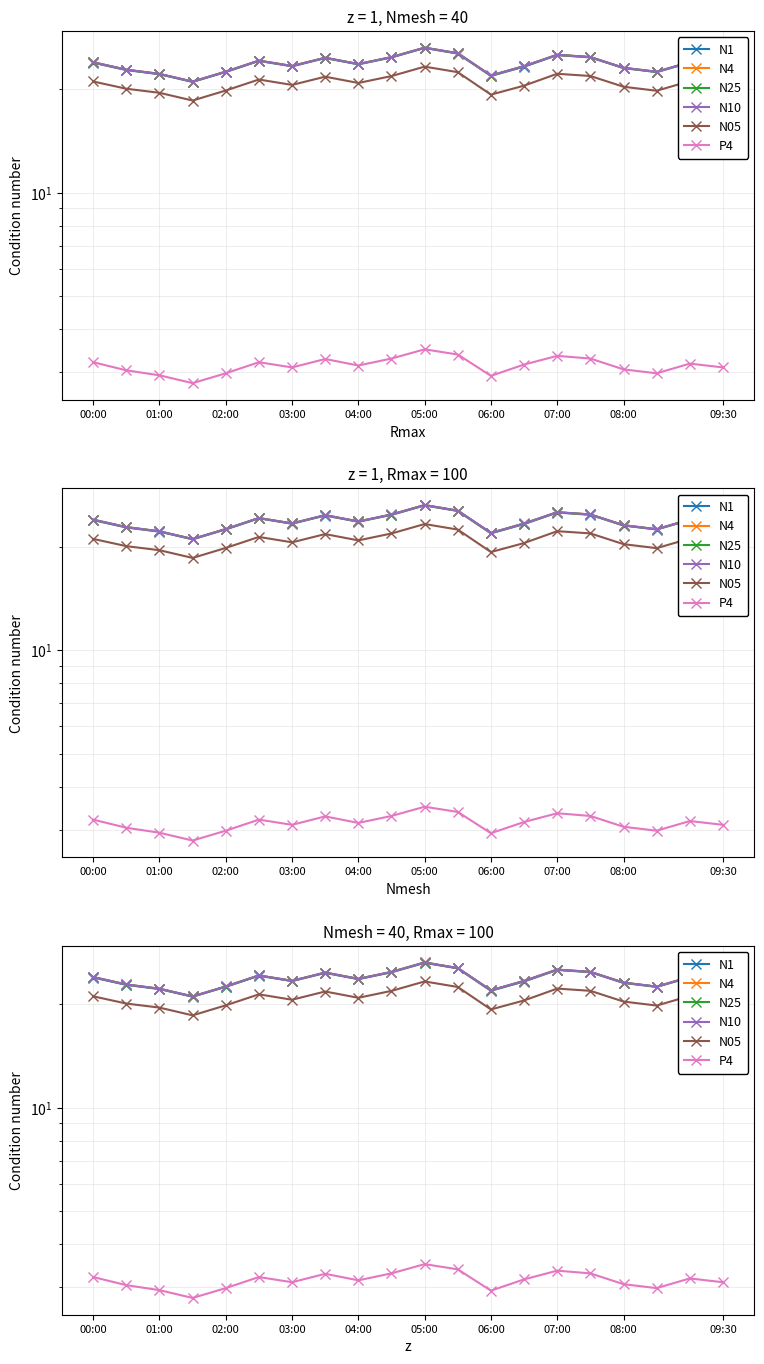

What is the sum of the N1 values at 07:00 and 10?

51.1